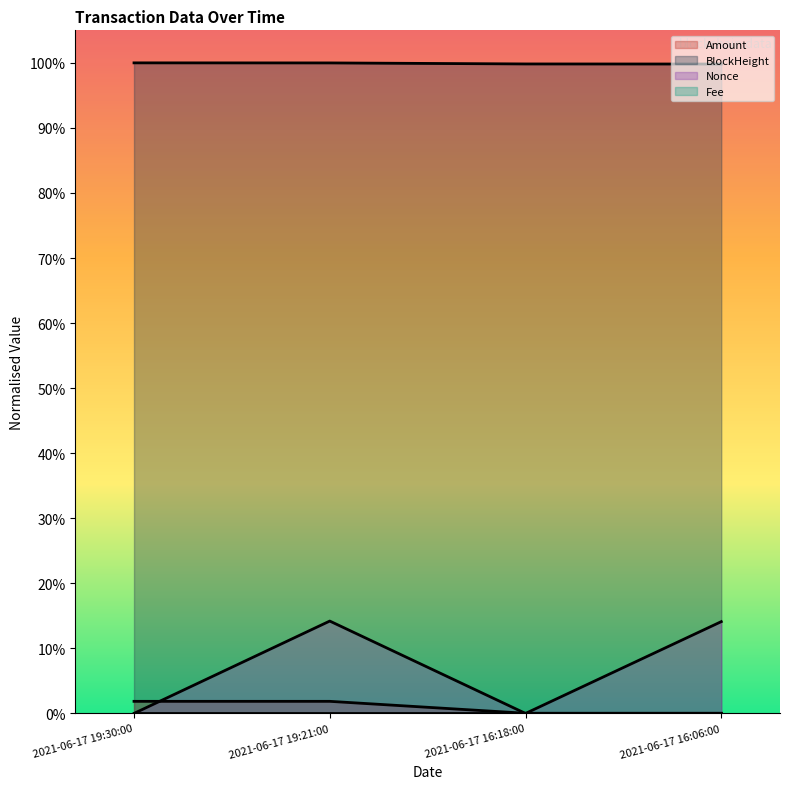

What position from the right is 2021-06-17 19:30:00?

4